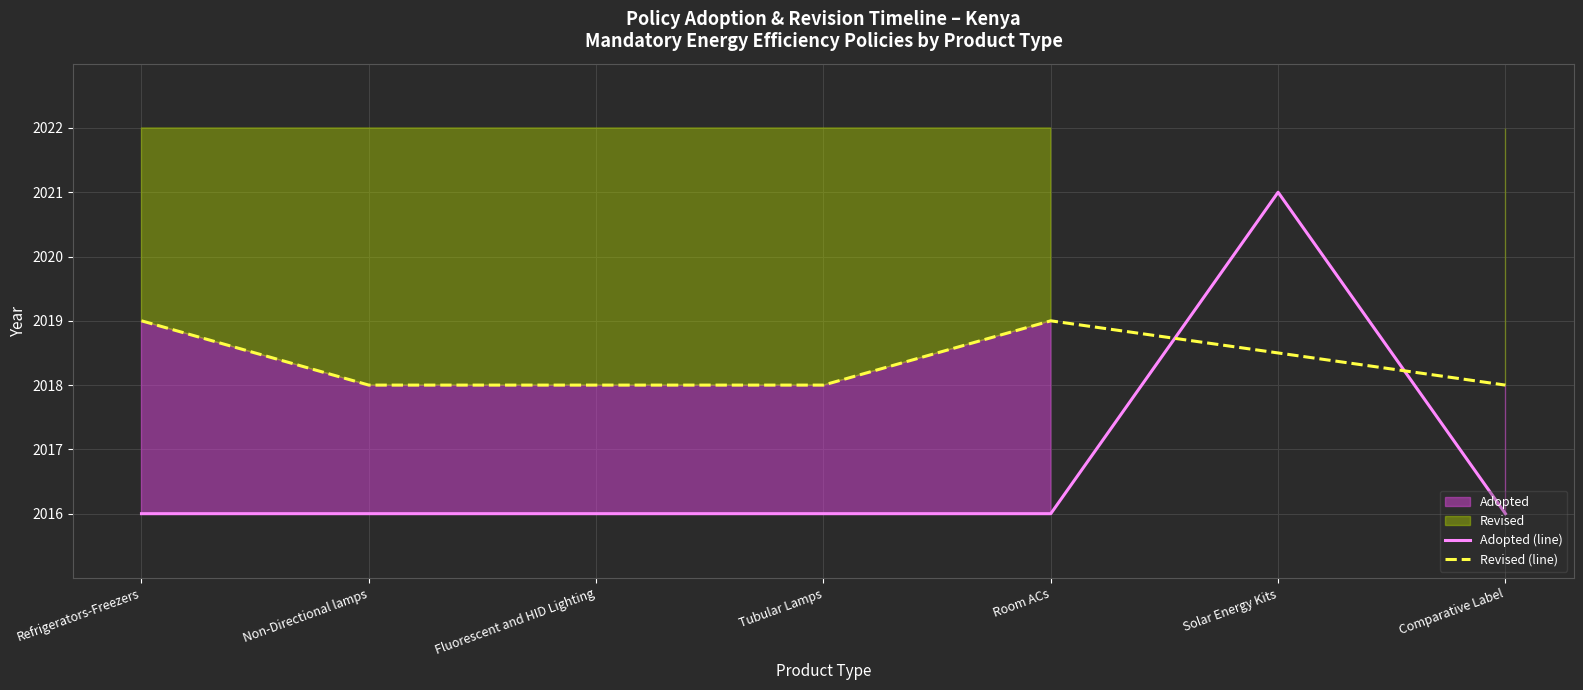

What is the greatest value displayed?

2021